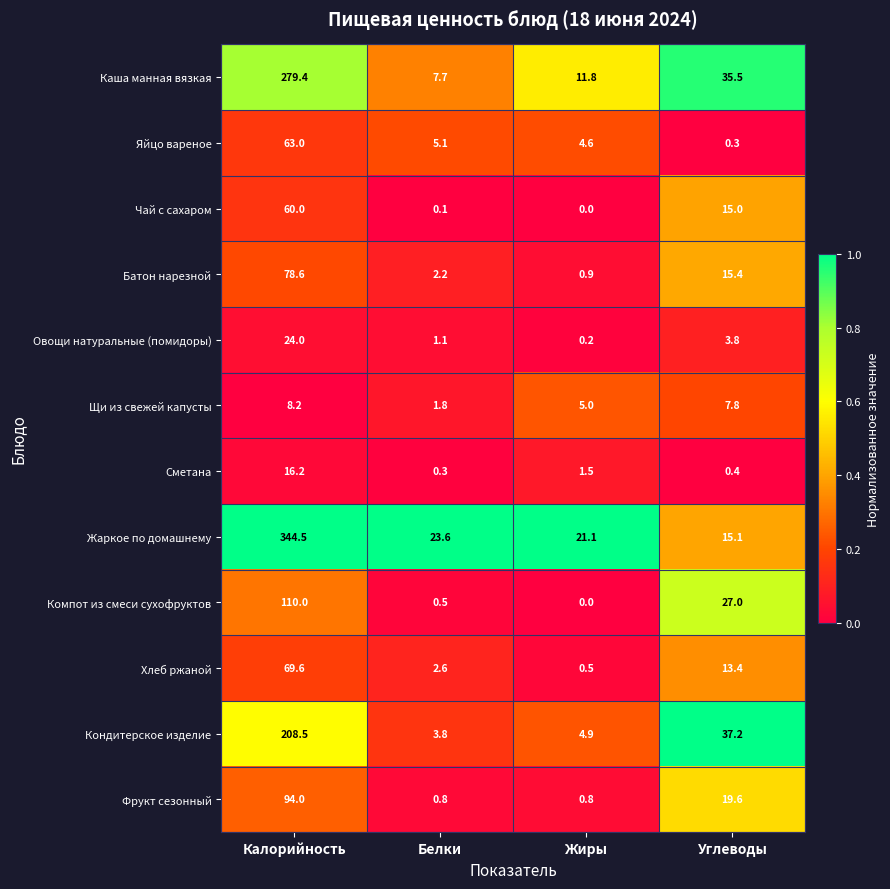

Which series changed the most between Калорийность and Белки?

Жаркое по домашнему